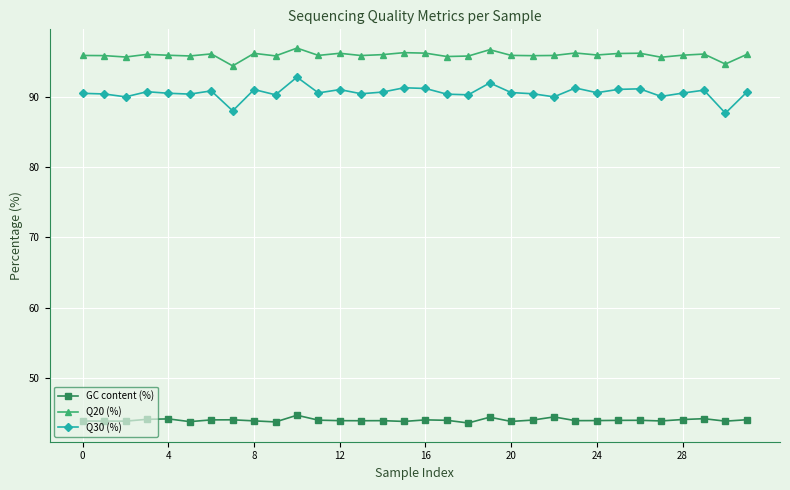

Which series has the largest total across all categories?

Q20 (%)